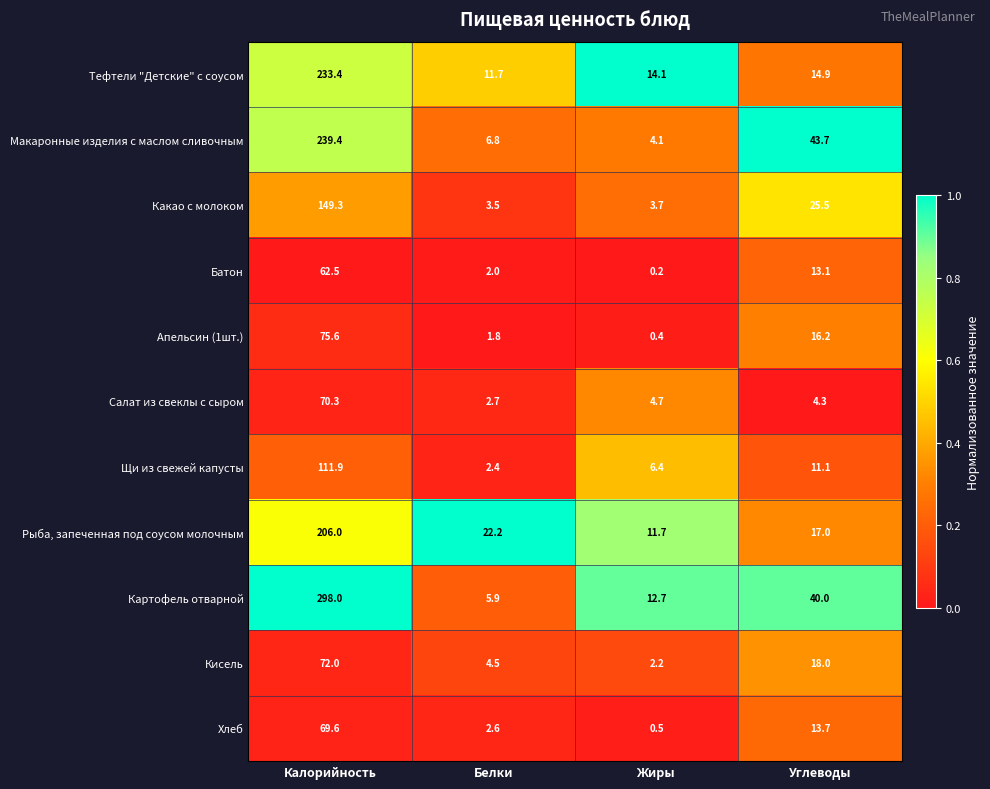

What is the sum of all Рыба, запеченная под соусом молочным values?

256.9